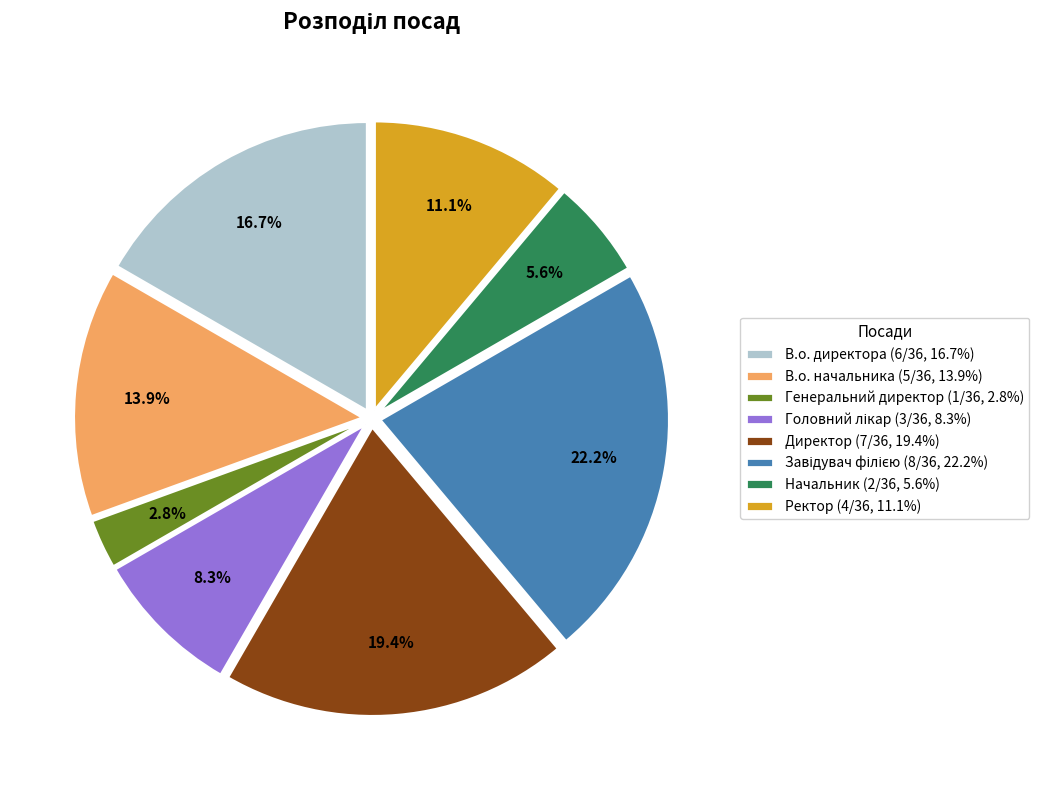

Which slice is the smallest?

Генеральний директор